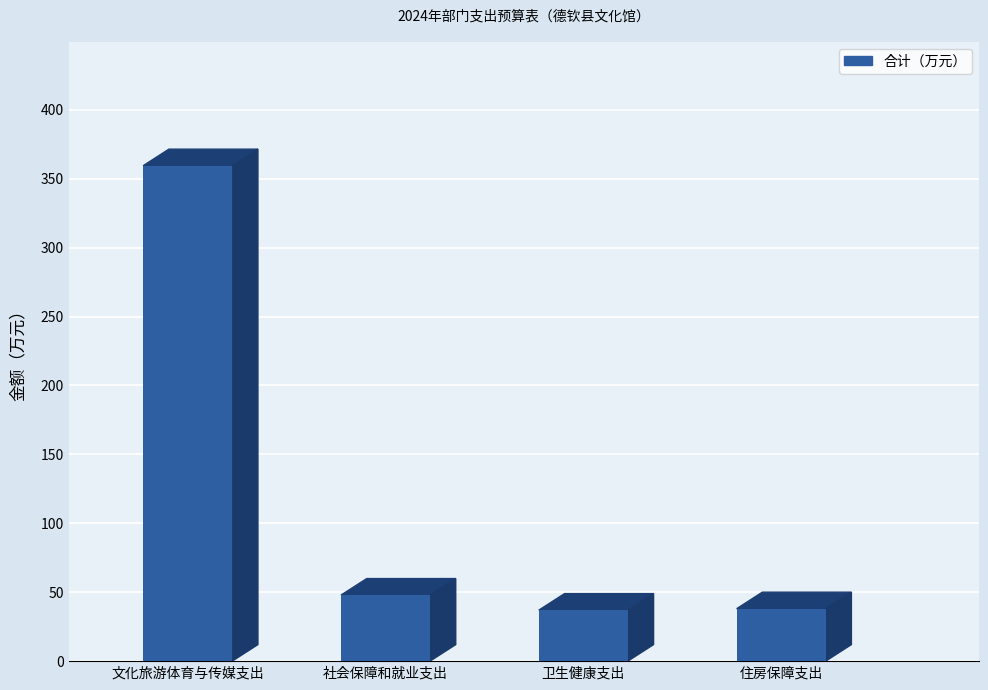

What is the change in value from 卫生健康支出 to 住房保障支出?

+1.0